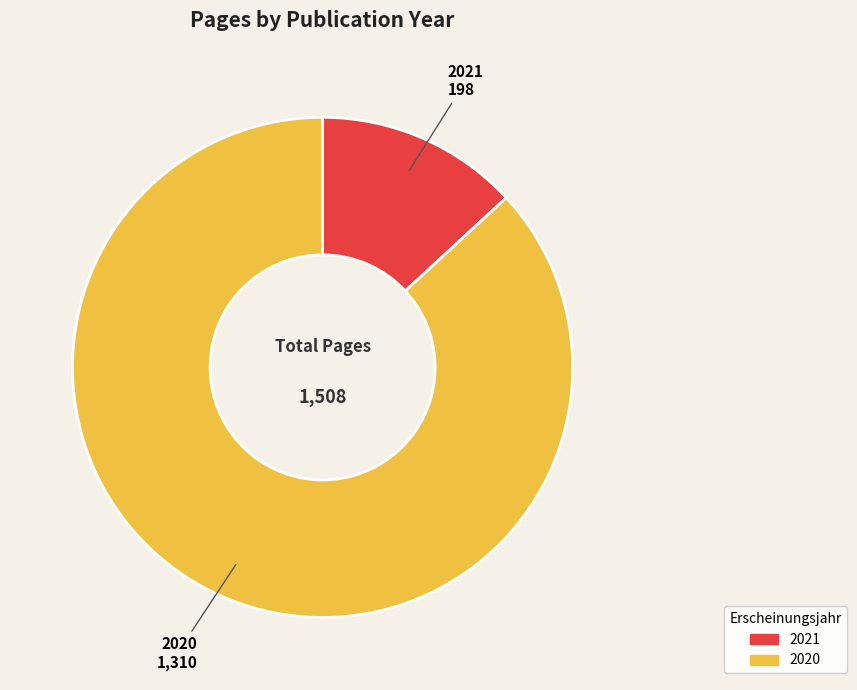

How many segments does this pie chart have?

2